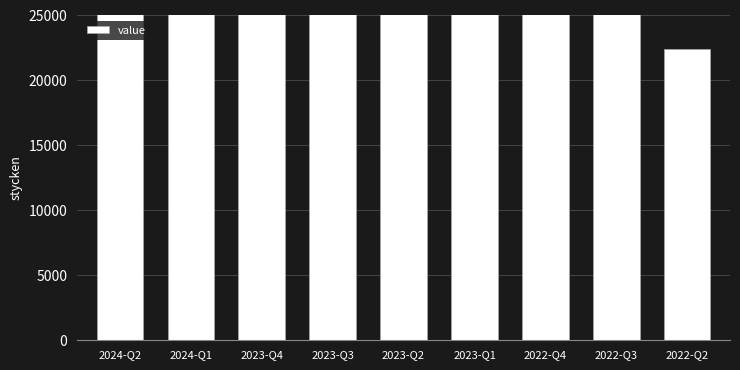

What is the label of the 6th bar from the right?

2023-Q3